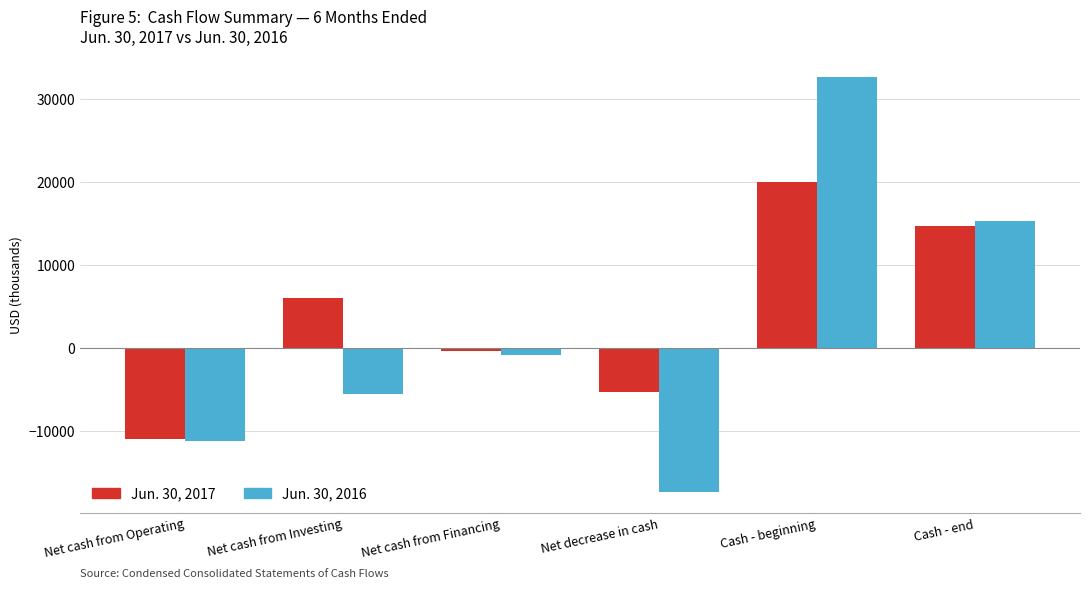

Rank the series by their maximum value, from highest to lowest.

Jun. 30, 2016, Jun. 30, 2017